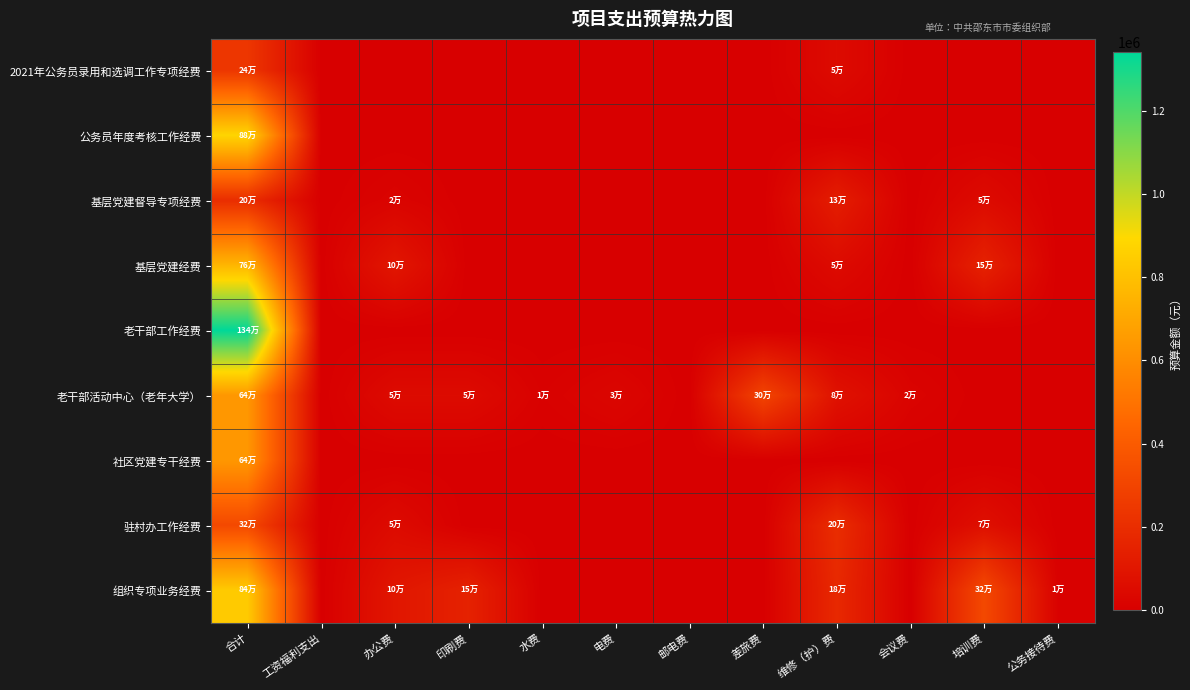

How many series are shown in this chart?

9